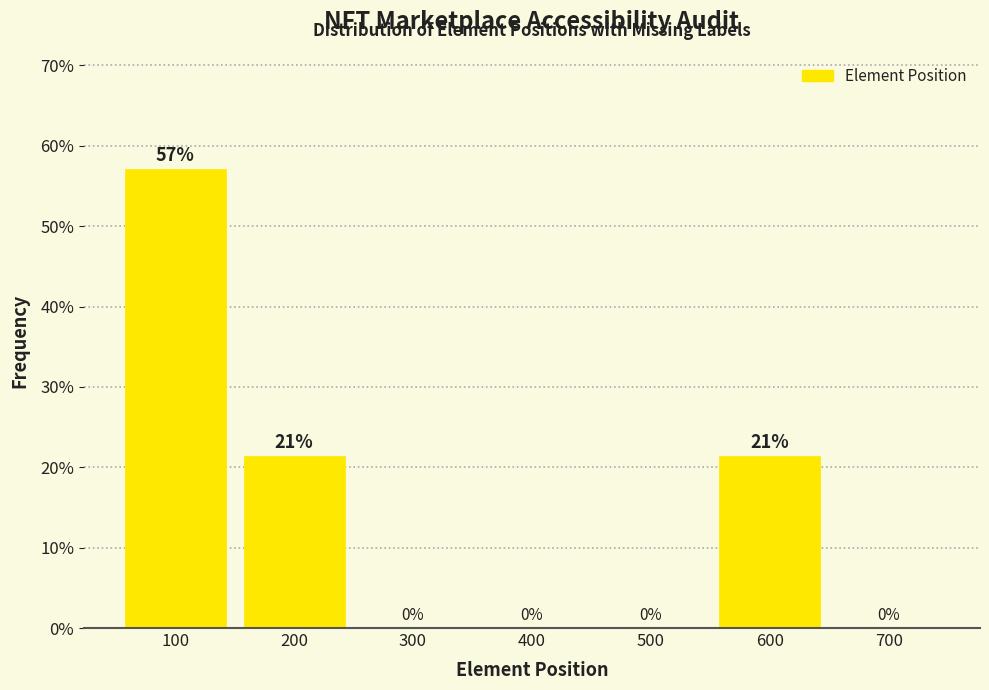

Over which range of the x-axis is the bar tallest?

50 to 150